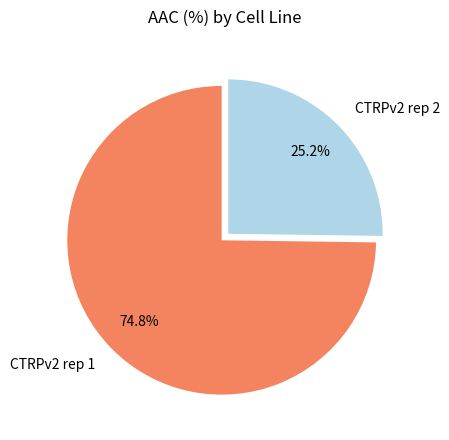

Approximately how many times larger is the value at CTRPv2 rep 2 compared to CTRPv2 rep 1?

0.3